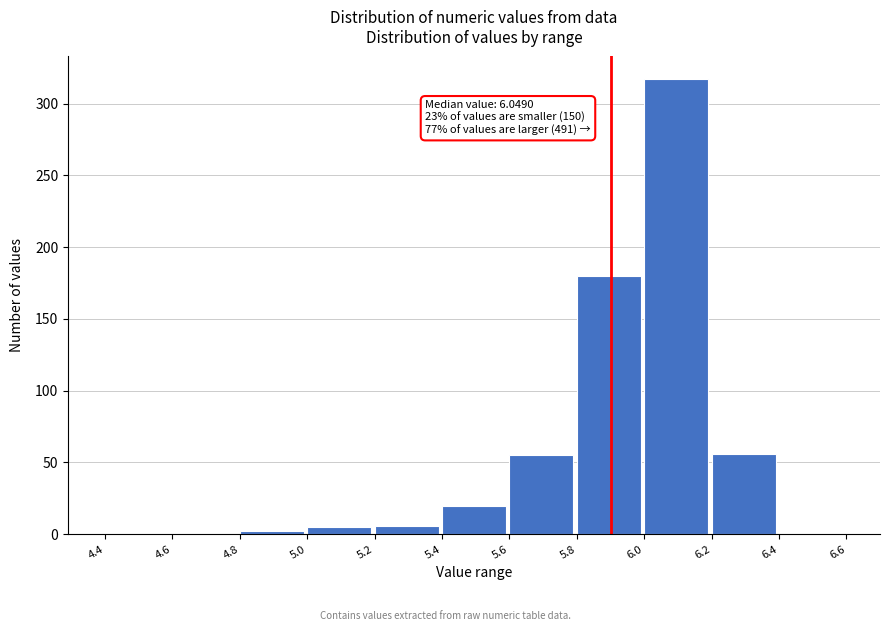

Over which range of the x-axis is the bar tallest?

6.0 to 6.2